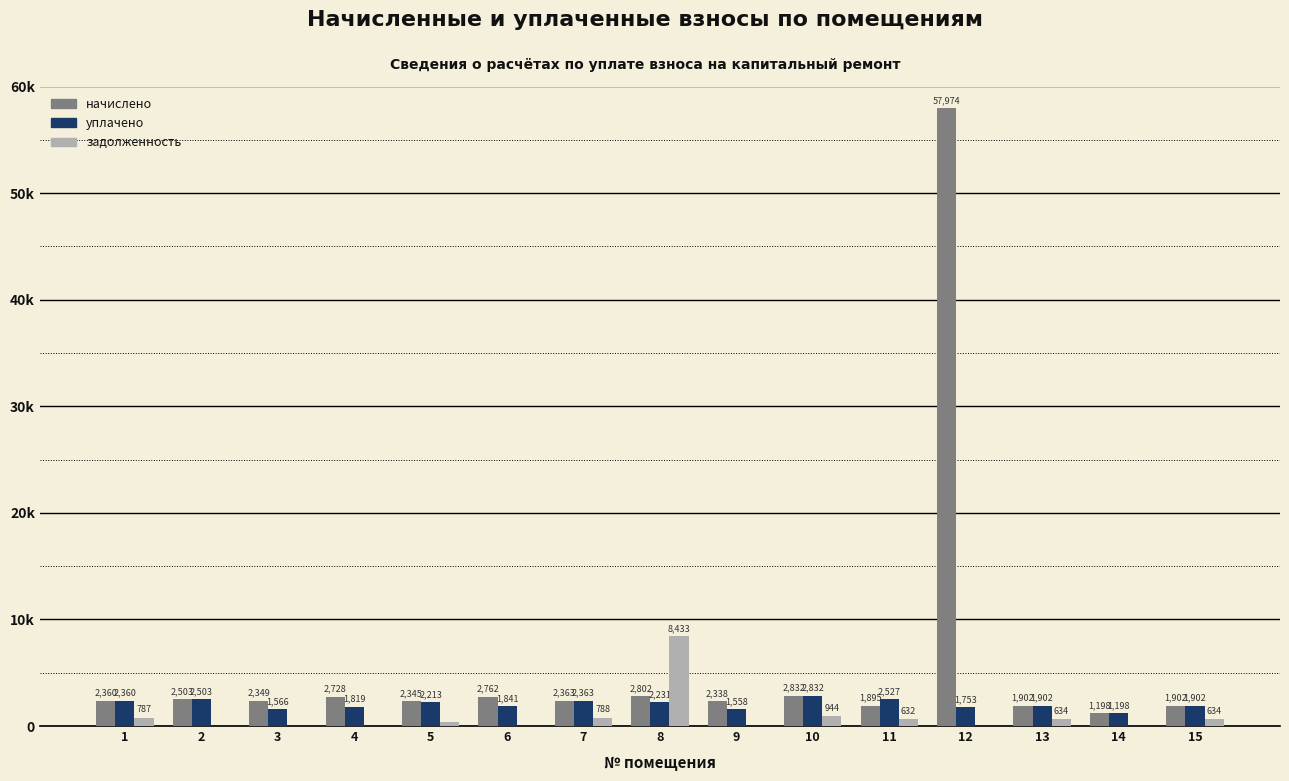

What are all the series names shown in the legend?

начислено, уплачено, задолженность